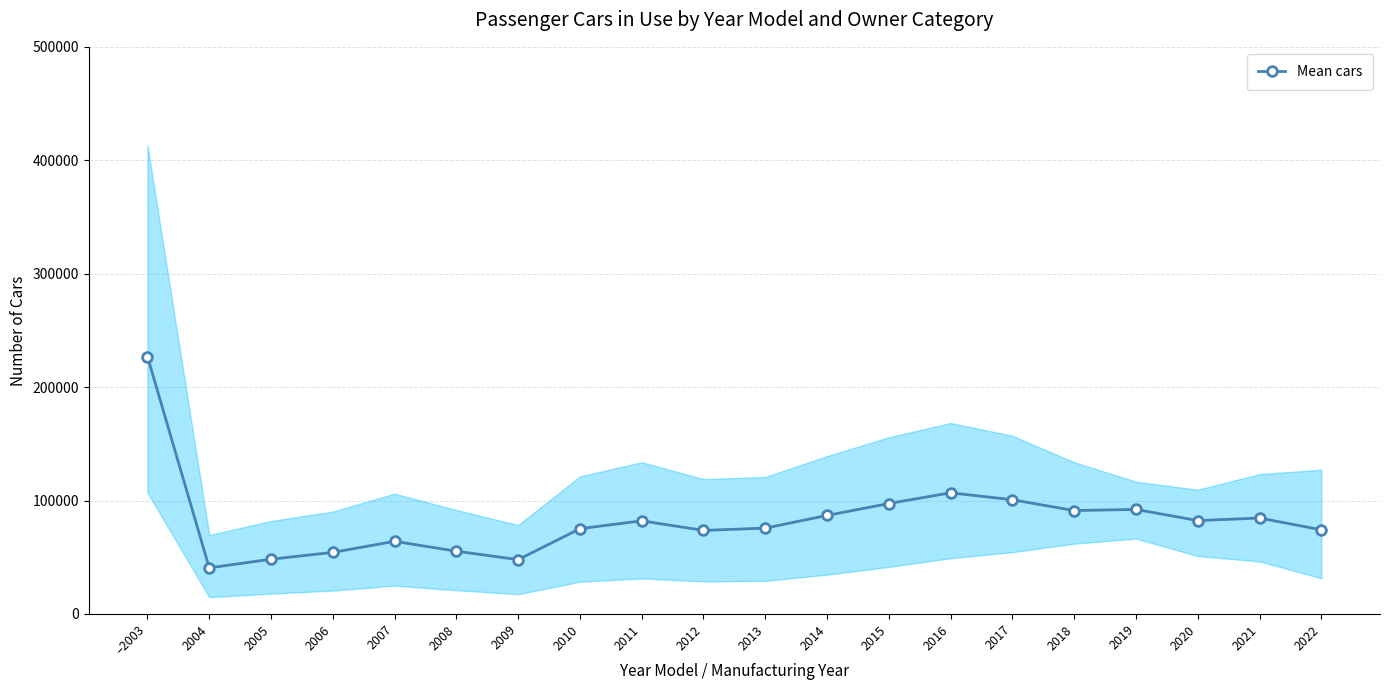

What is the average value?

83009.0